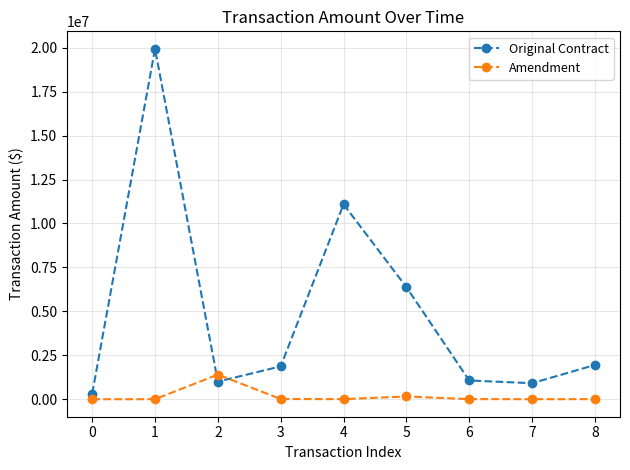

At which category does Original Contract reach its first local valley?

2